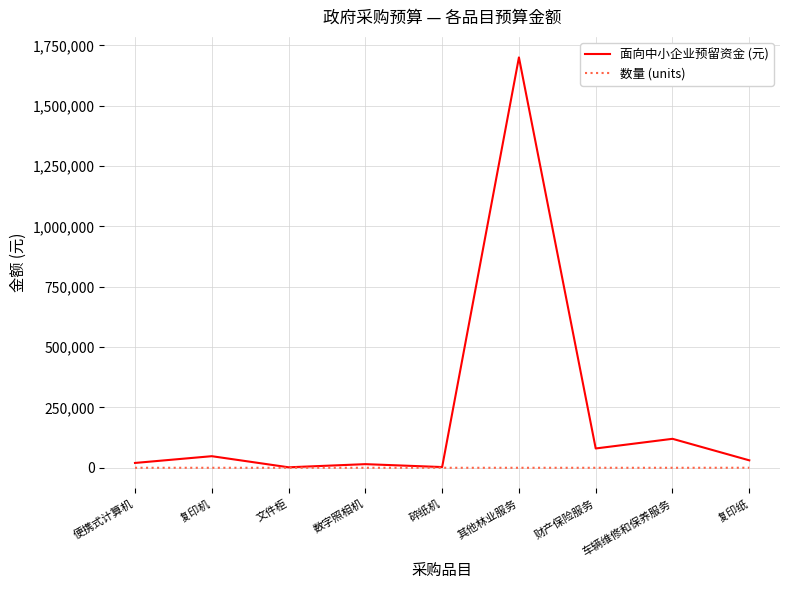

What is the lowest value of the 面向中小企业预留资金 (元) series?

2000